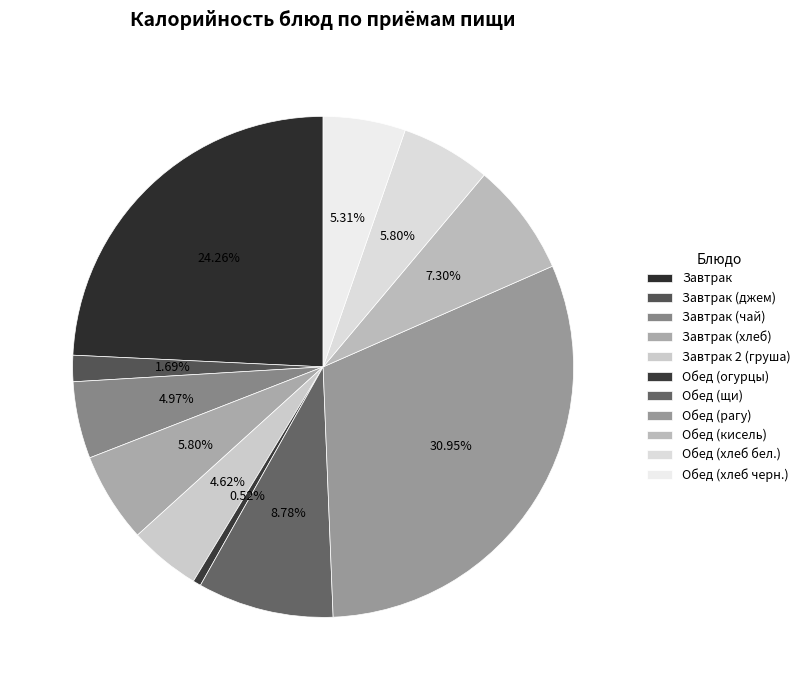

The Обед (хлеб бел.) slice represents 6% of the pie. True or false?

True